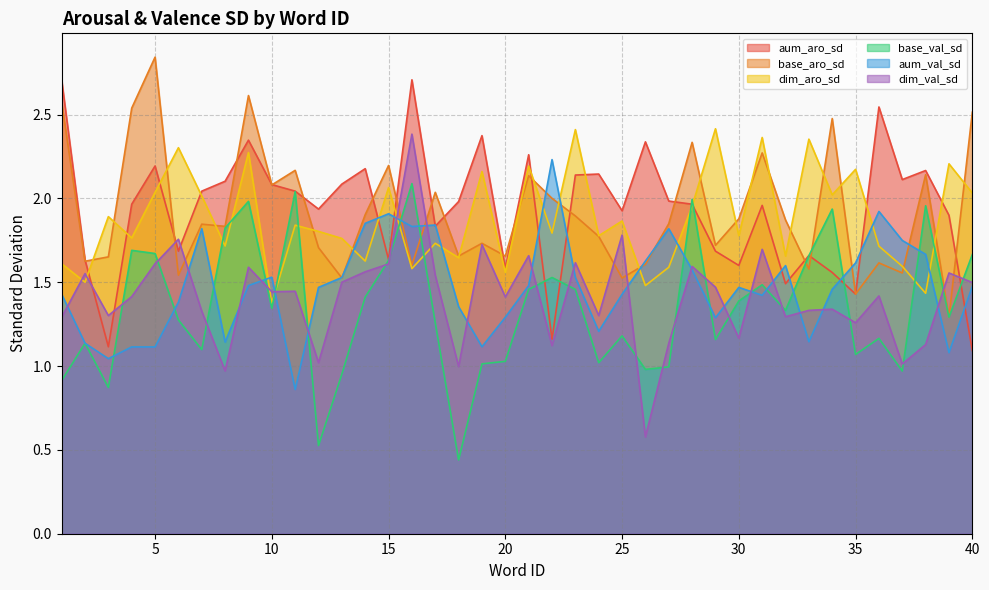

Where do dim_val_sd and dim_aro_sd first cross each other?

1 and 2